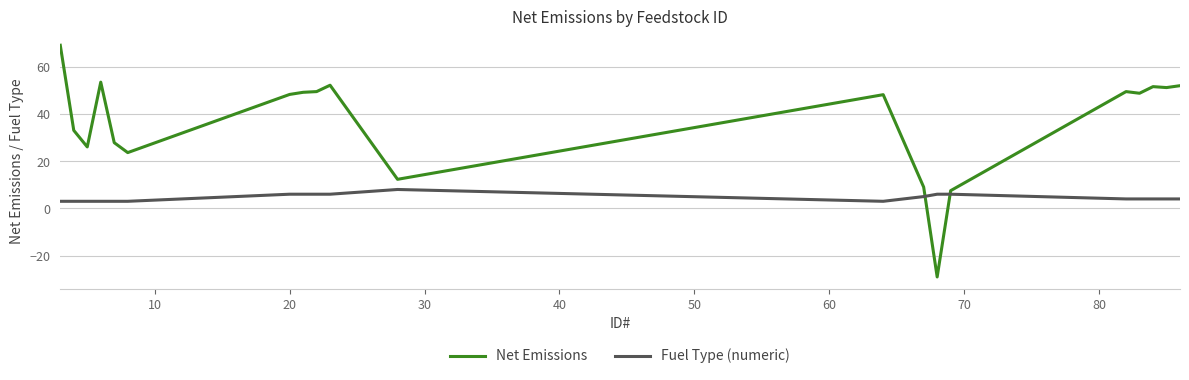

What are all the series names shown in the legend?

Net Emissions, Fuel Type (numeric)